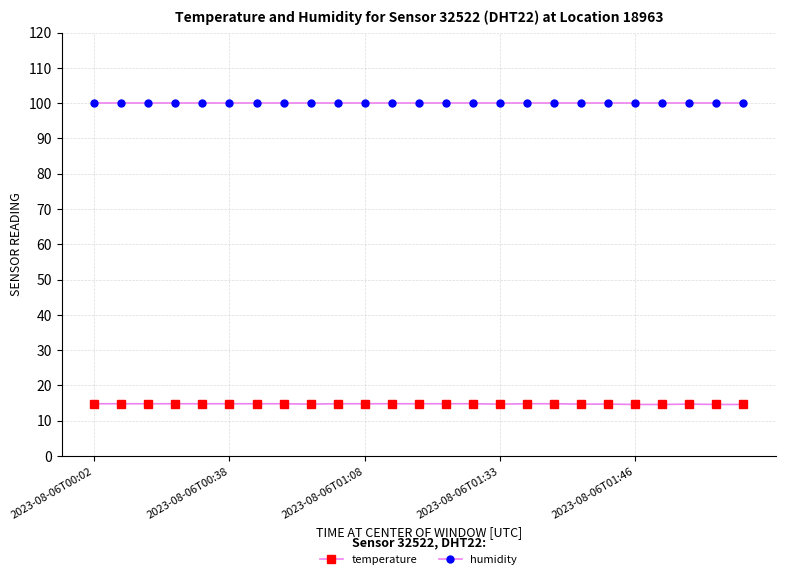

What is the maximum value shown in the chart?

99.9